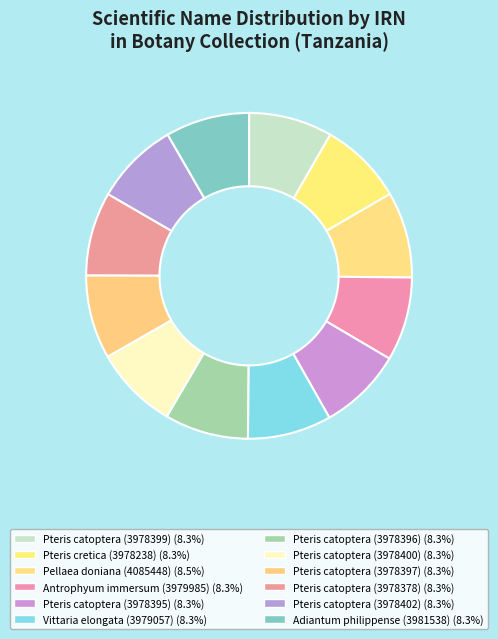

How many segments does this pie chart have?

12